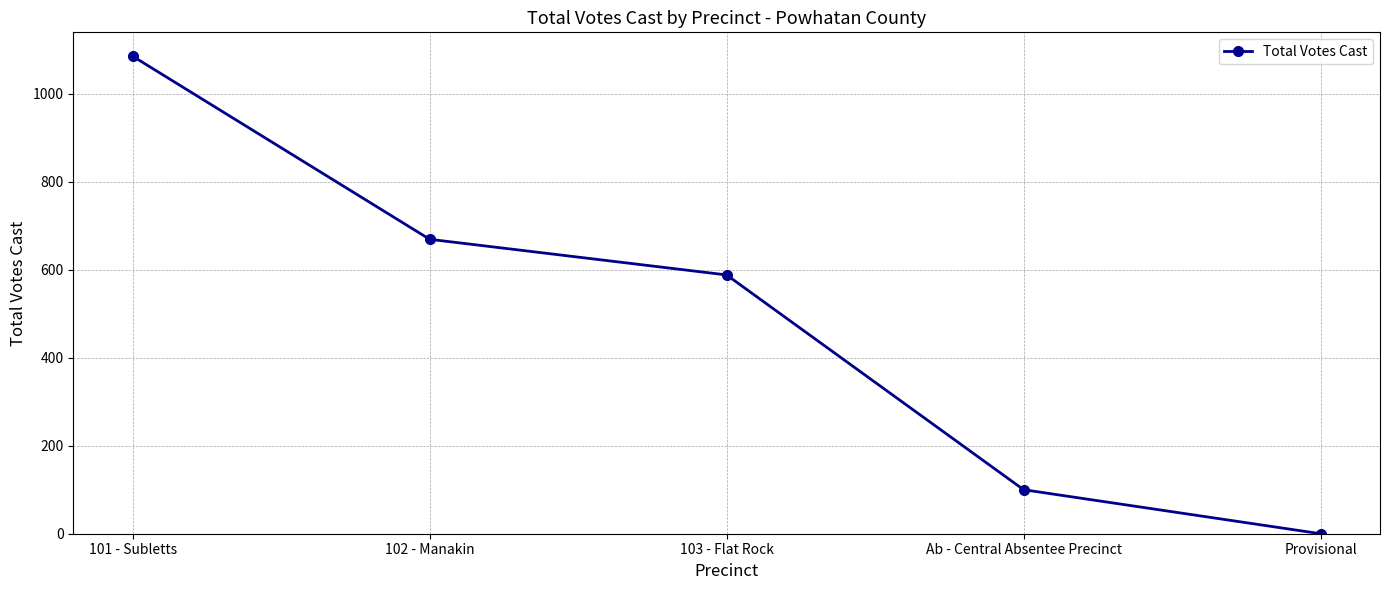

At which category does the chart reach its peak across all series?

101 - Subletts